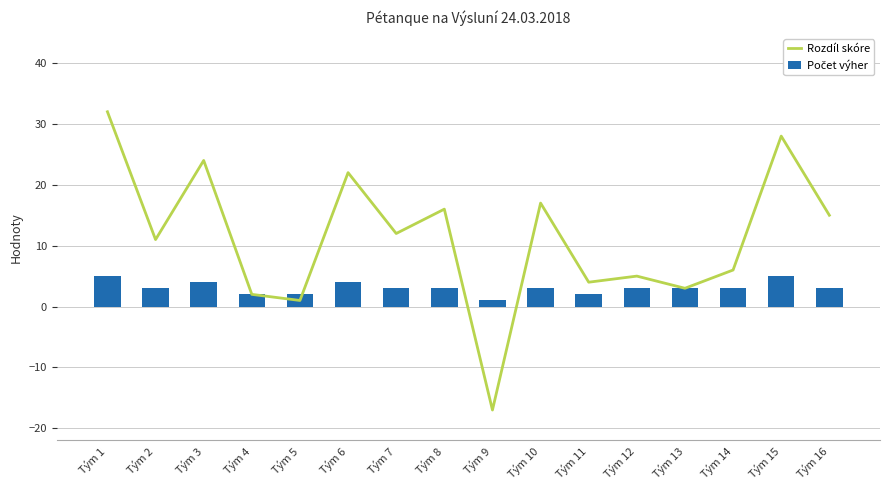

What is the average value of the Počet výher series?

3